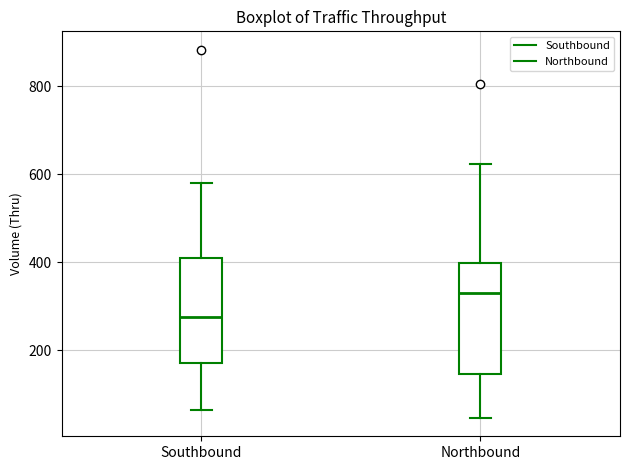

Where does the upper whisker of the box for Northbound end on the y-axis? The values are not printed on the chart, so give them approximately, as read against the axis.

620